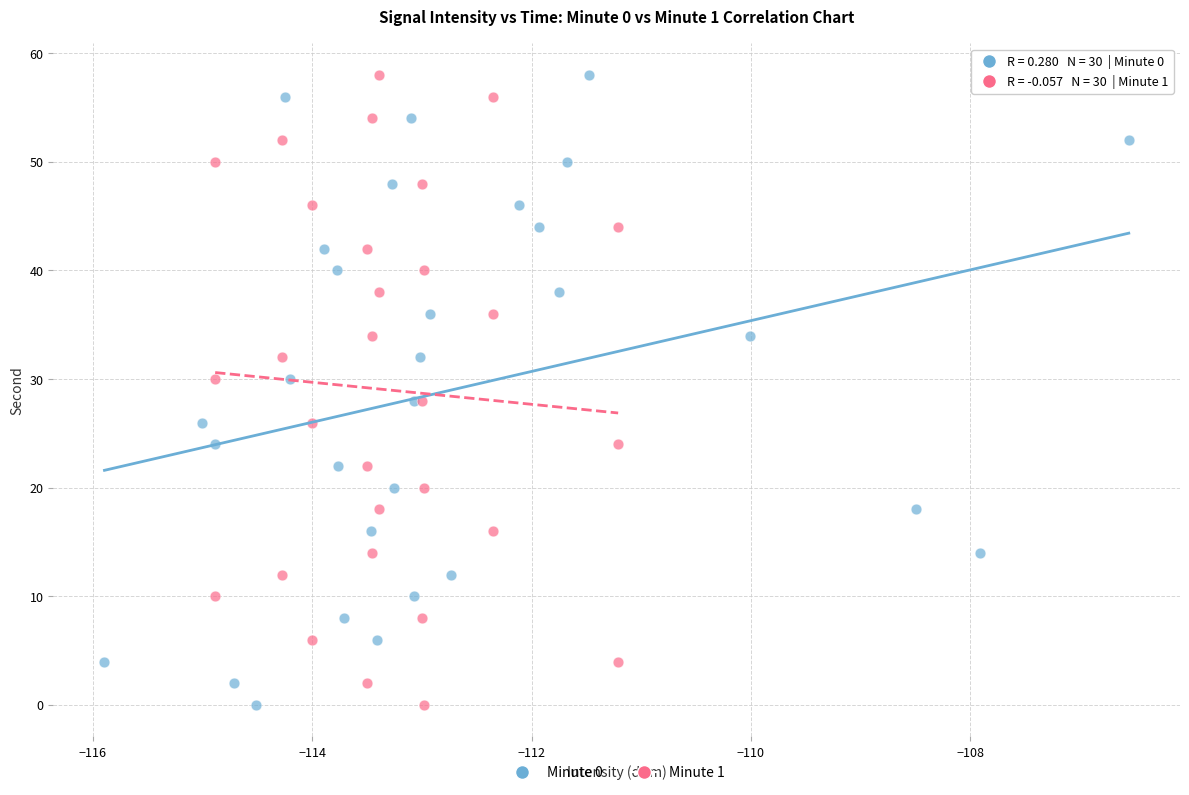

What are all the series names shown in the legend?

Minute 0, Minute 1